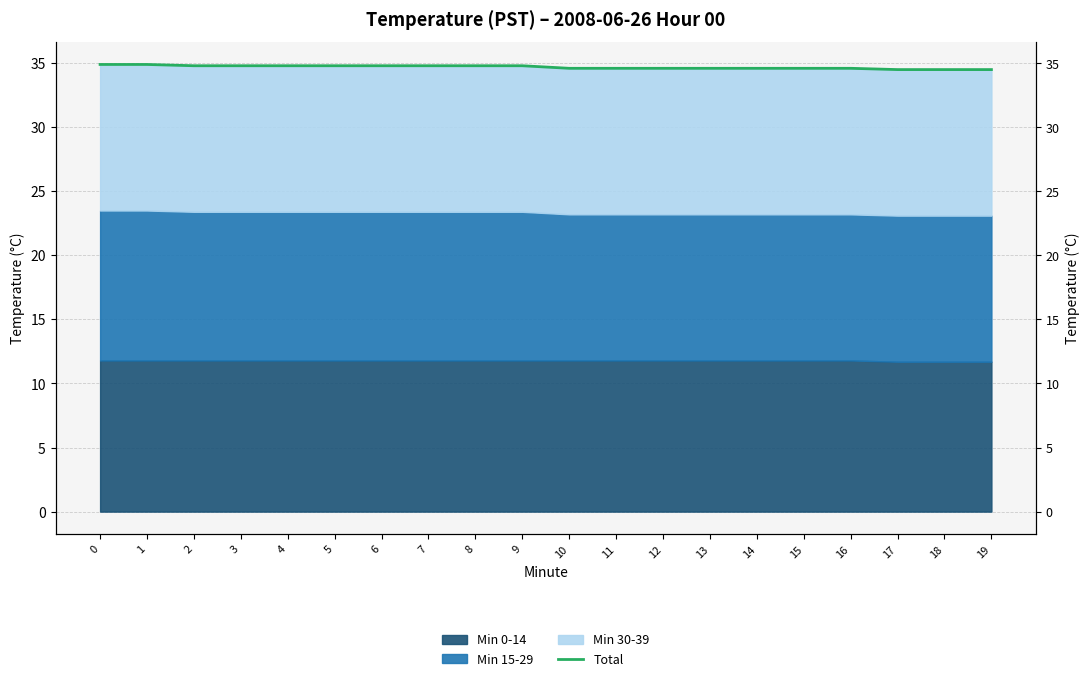

Reading left to right, what are all the values shown in this chart?

34.9	34.9	34.8	34.8	34.8	34.8	34.8	34.8	34.8	34.8	34.6	34.6	34.6	34.6	34.6	34.6	34.6	34.5	34.5	34.5